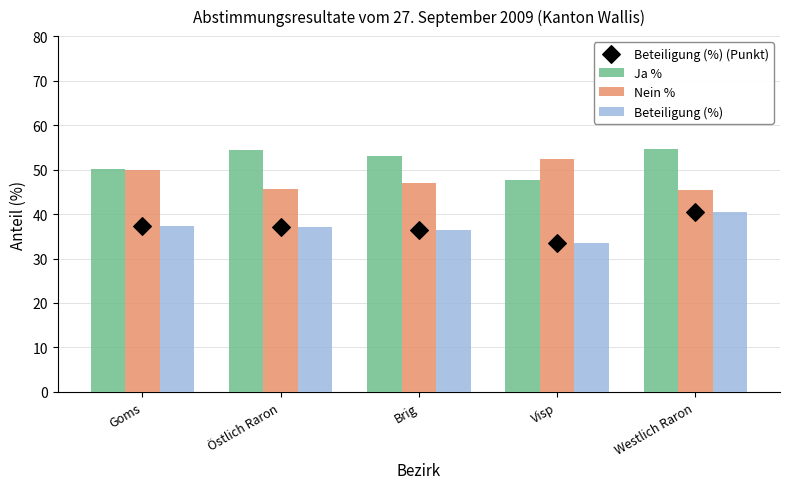

Which series has the largest Y range (max minus min)?

Beteiligung (%)